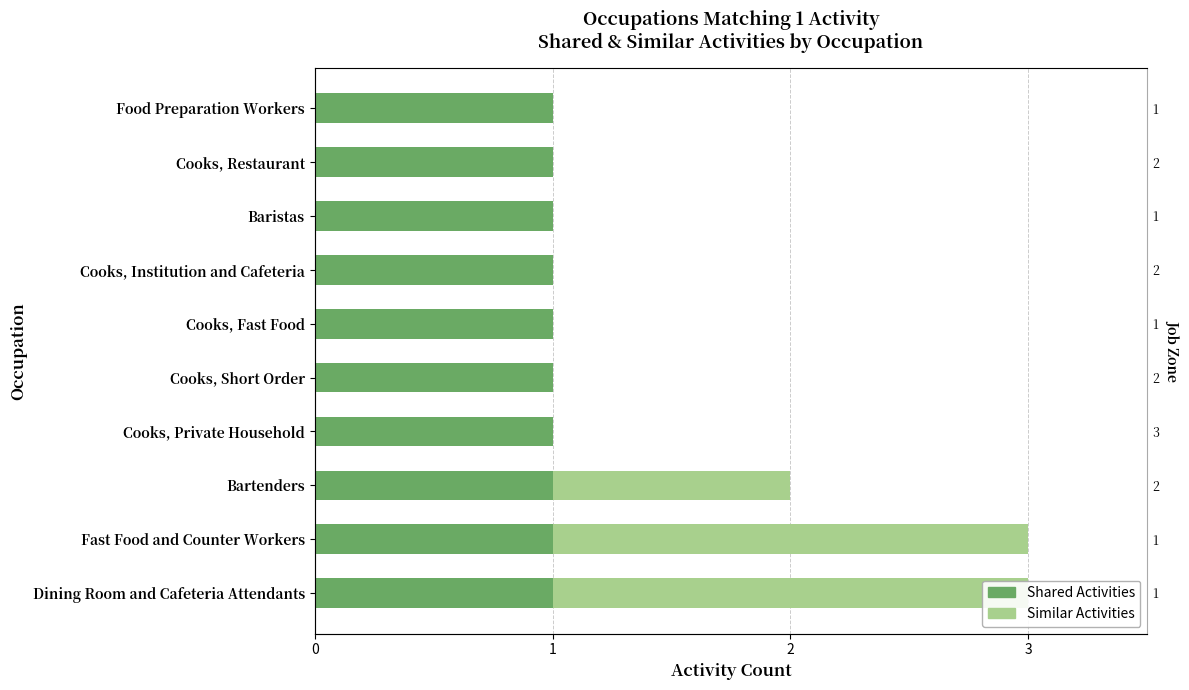

How many bars are there in total?

20